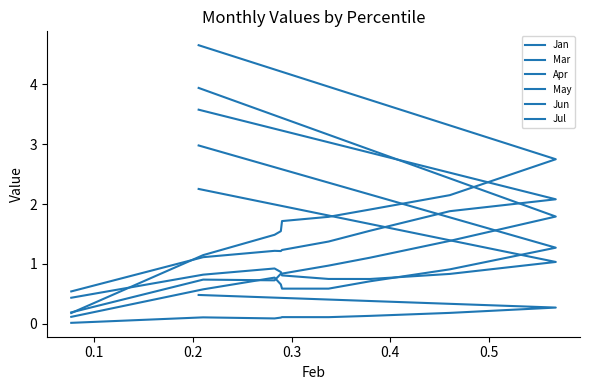

What is the maximum value shown in the chart?

4.7